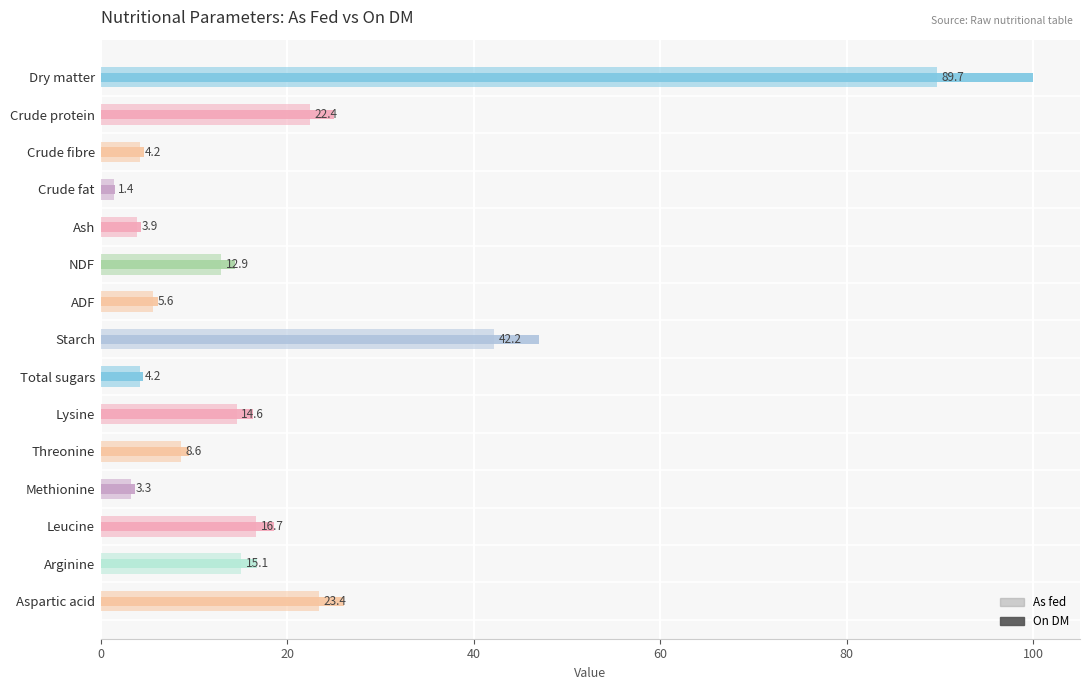

The value of As fed at Leucine is 5.1. True or false?

False